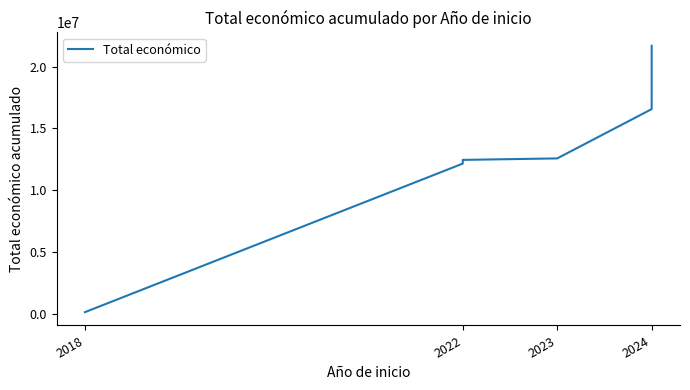

The value at 2024 is 21566023. True or false?

True